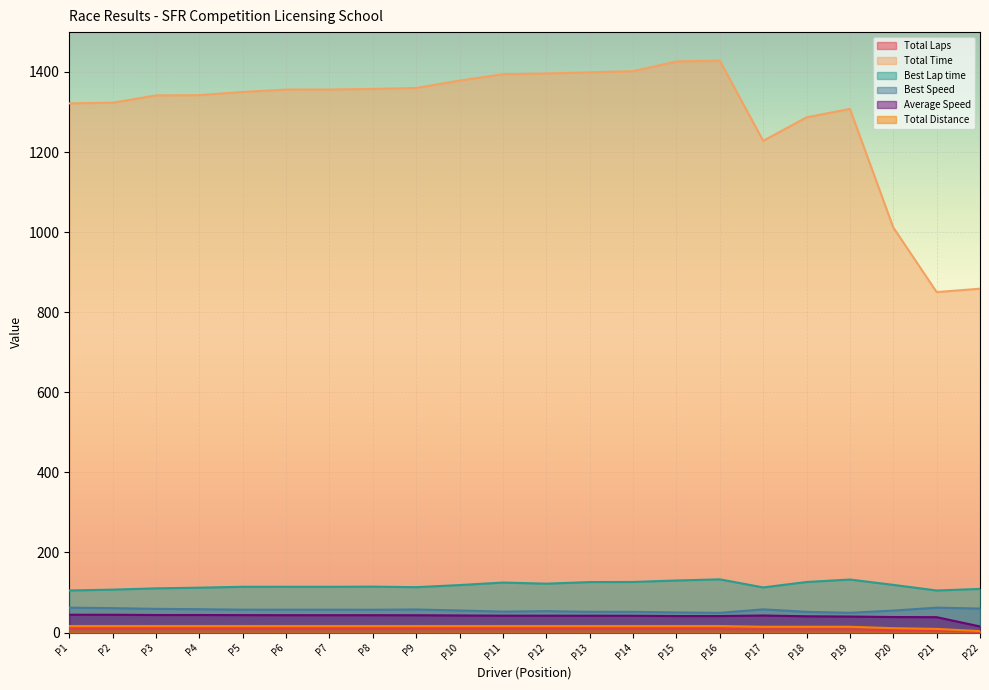

True or false: Average Speed and Total Distance cross at least once.

False